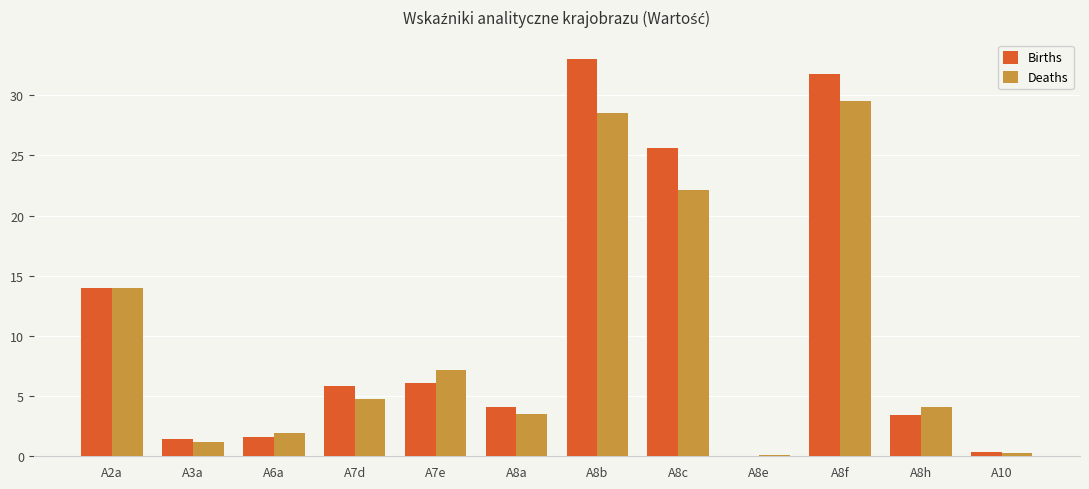

What is the sum of the Deaths values at A8c and A7e?

29.3